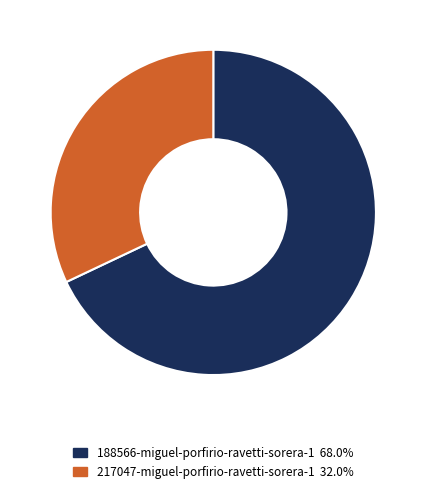

Is it true that 217047-miguel-porfirio-ravetti-sorera-1 is 44% of the pie?

False